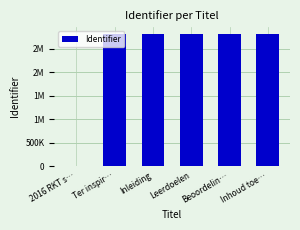

What is the sum of all values?

14059265